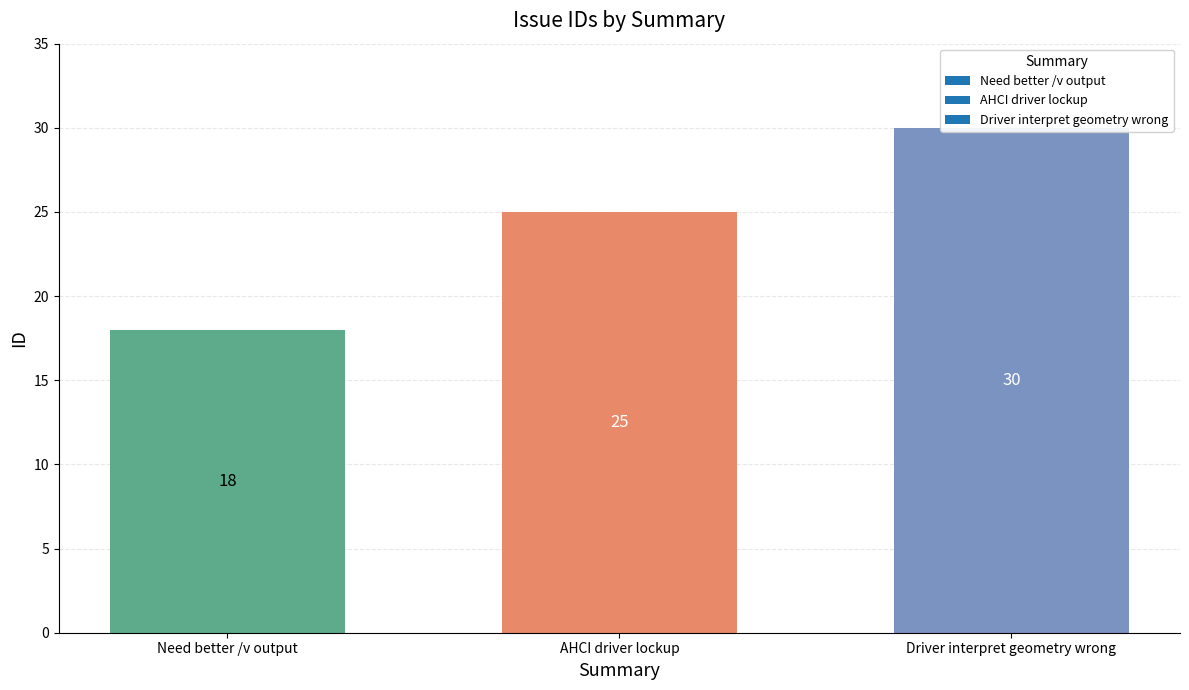

Reading right to left, transcribe all the data shown in this chart.

30	25	18